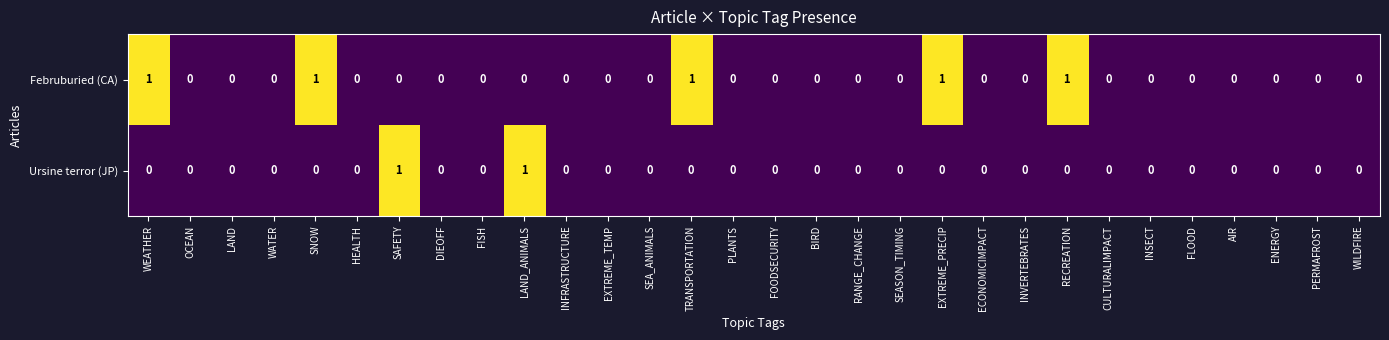

List the series in order of their overall mean, lowest first.

Ursine terror (JP), Februburied (CA)